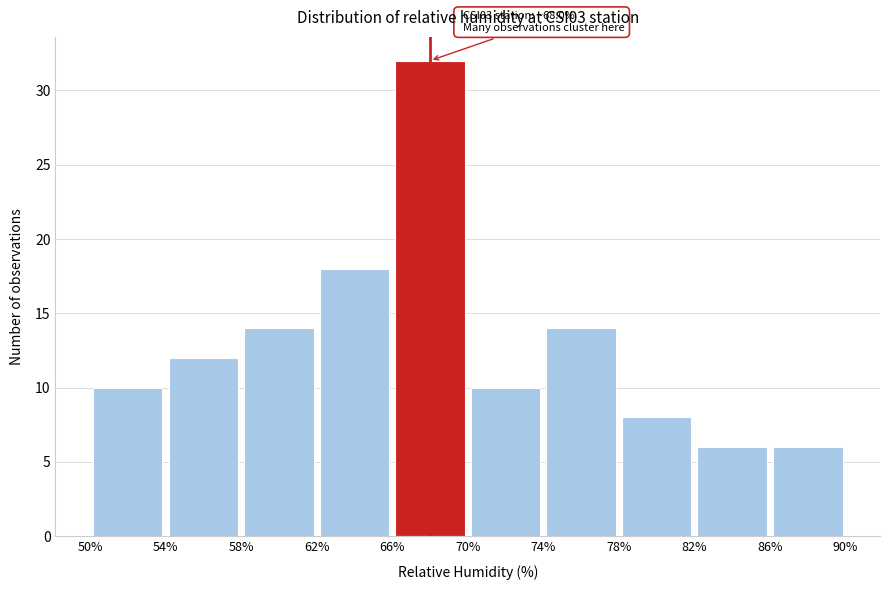

Which range on the x-axis has the tallest bar?

66% to 70%